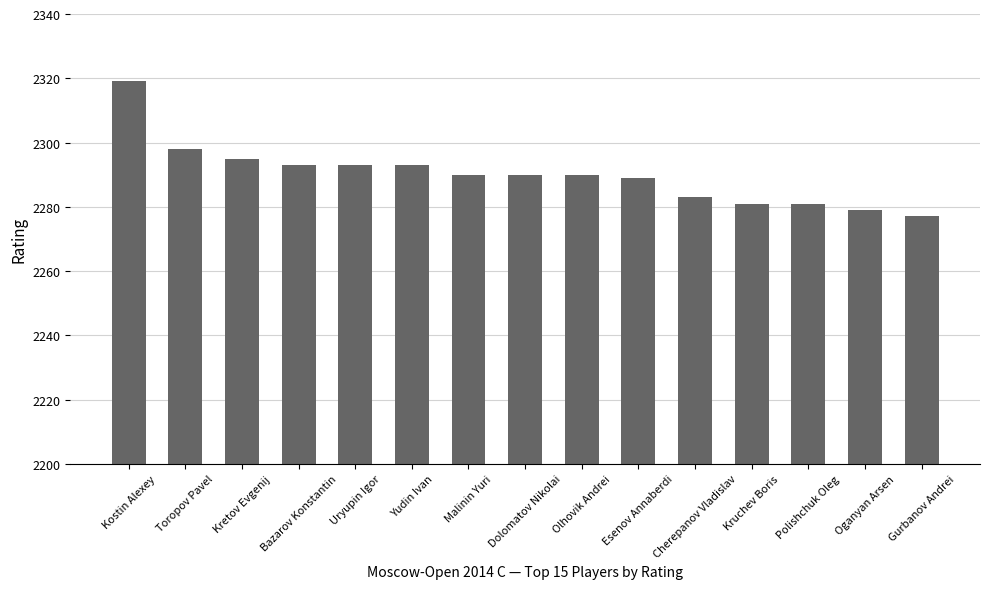

The value at Gurbanov Andrei is 2277. True or false?

True